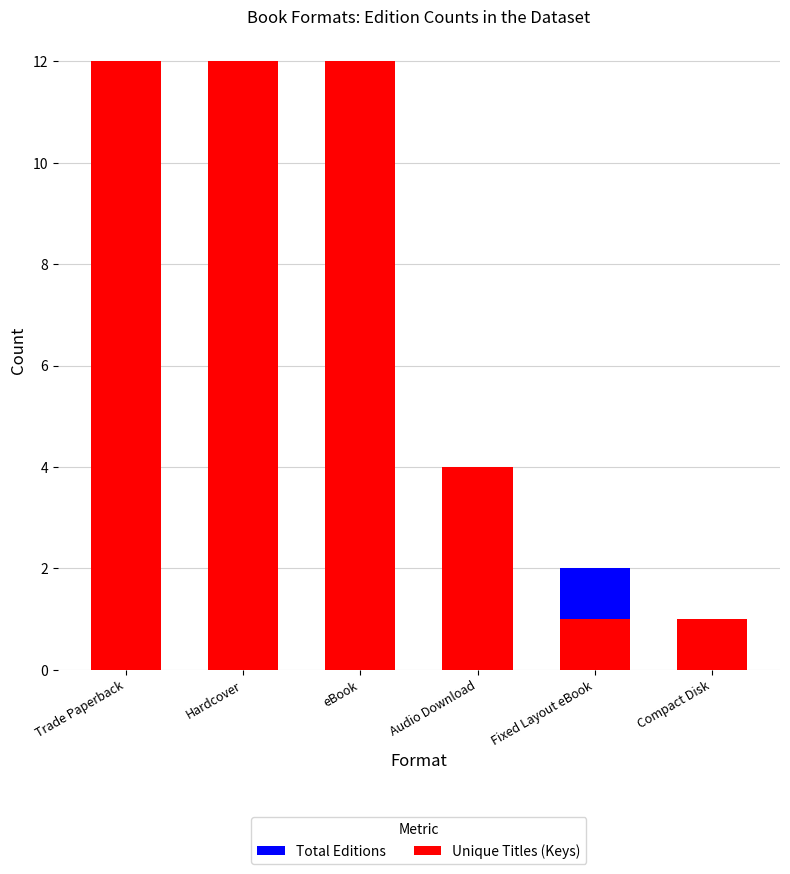

Which category has the lowest value in the Unique Titles (Keys) series?

Fixed Layout eBook